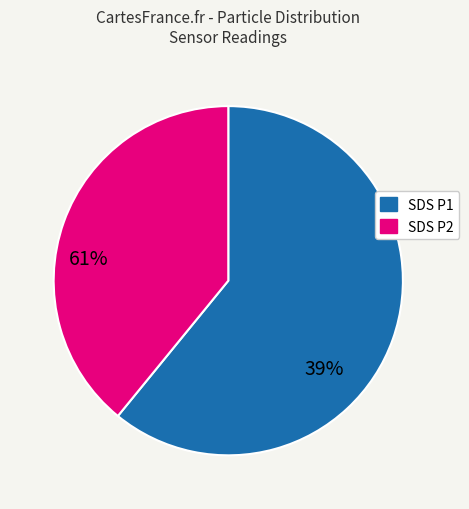

Does any single category account for the majority?

Yes